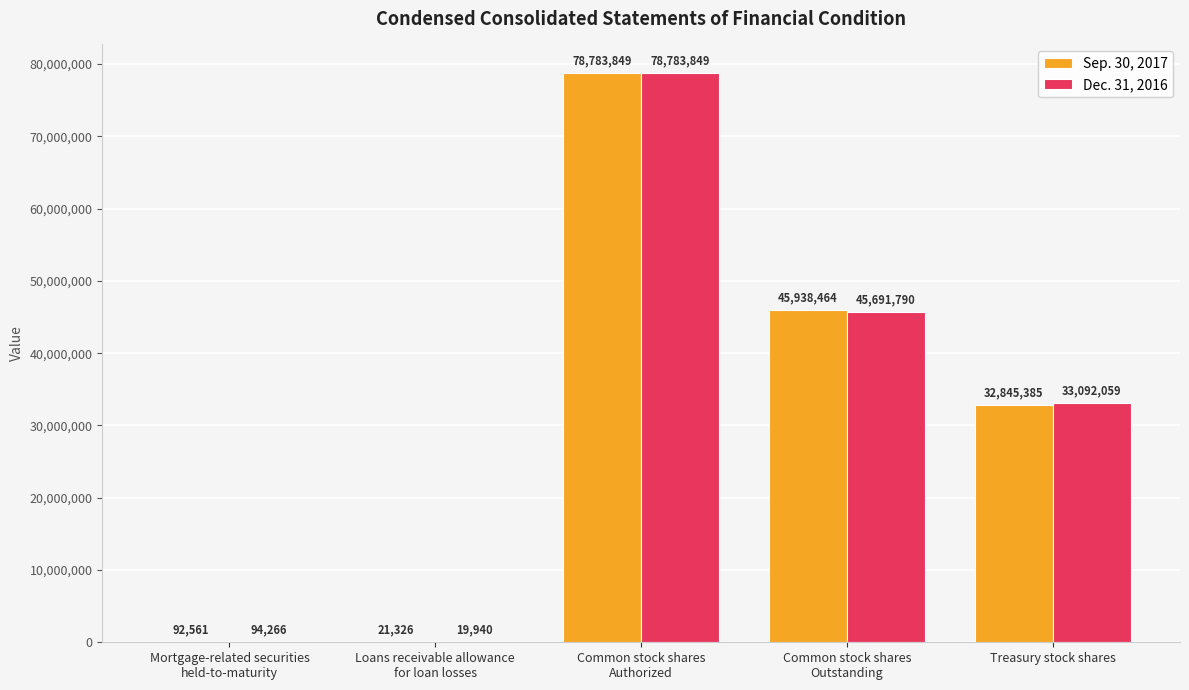

Which series has the largest total across all categories?

Dec. 31, 2016